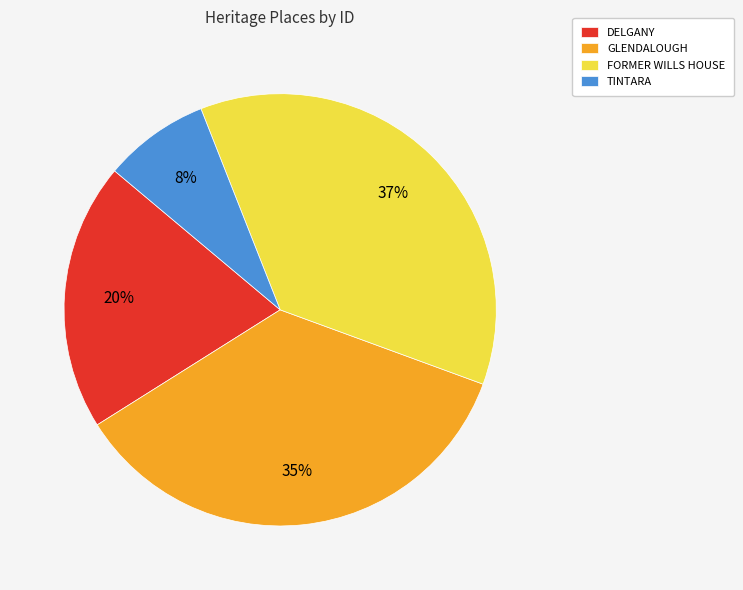

To the nearest percent, what is the average slice percentage?

25%